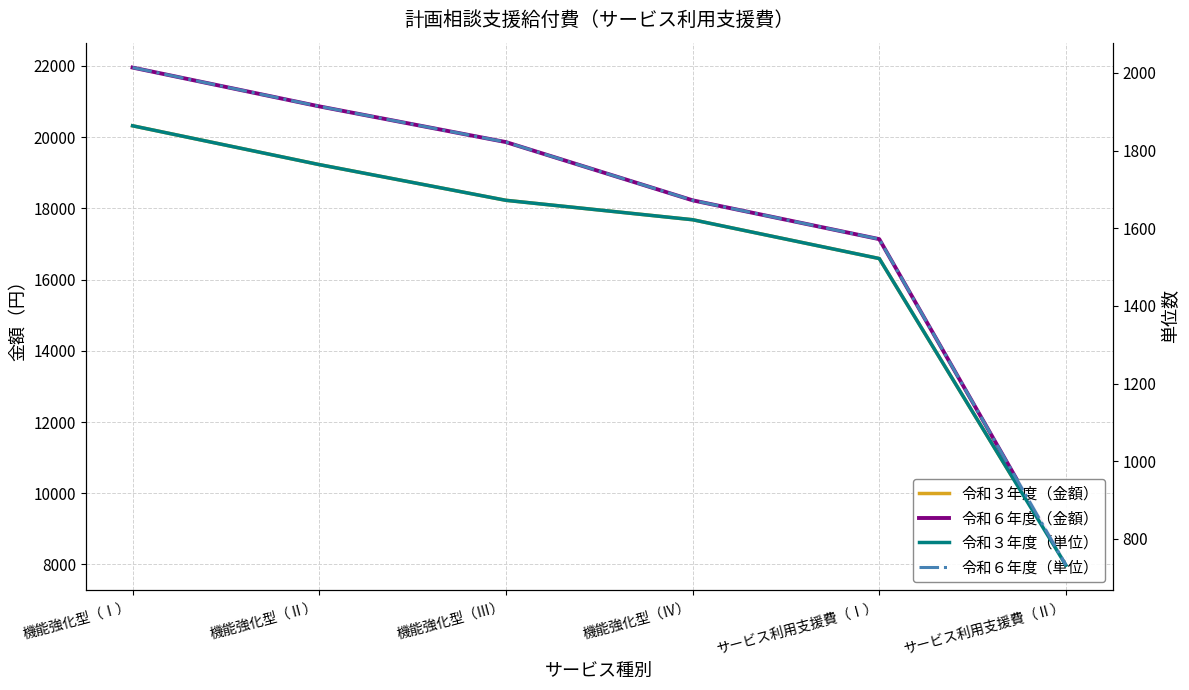

True or false: 令和６年度（金額） and 令和３年度（単位） cross at least once.

False